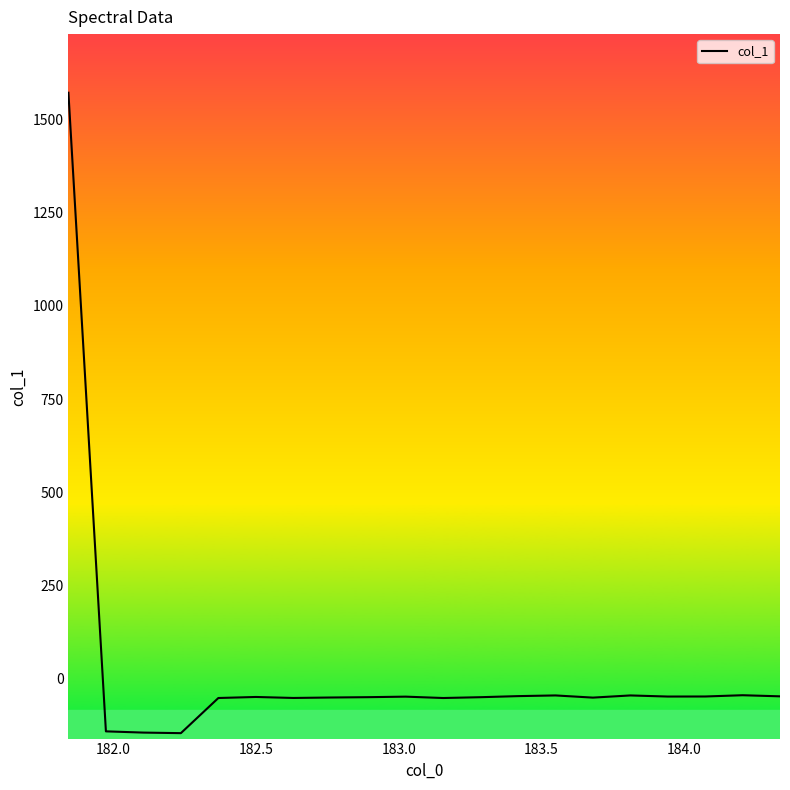

Count the number of data series in this chart.

1